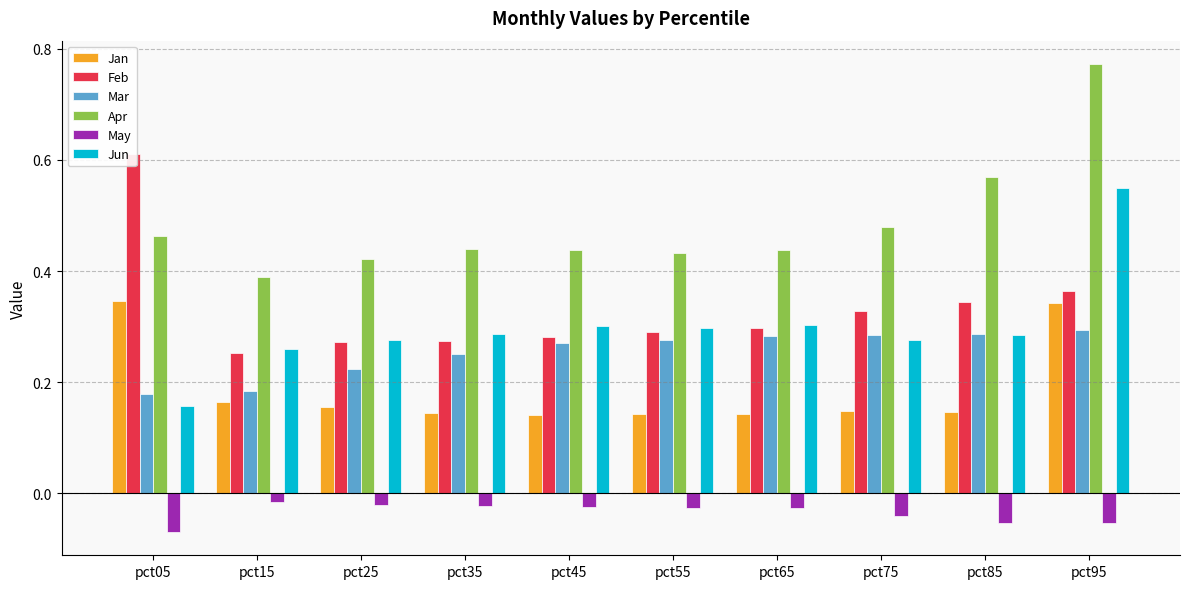

Rank the series at pct75 from highest to lowest value.

Apr, Feb, Mar, Jun, Jan, May